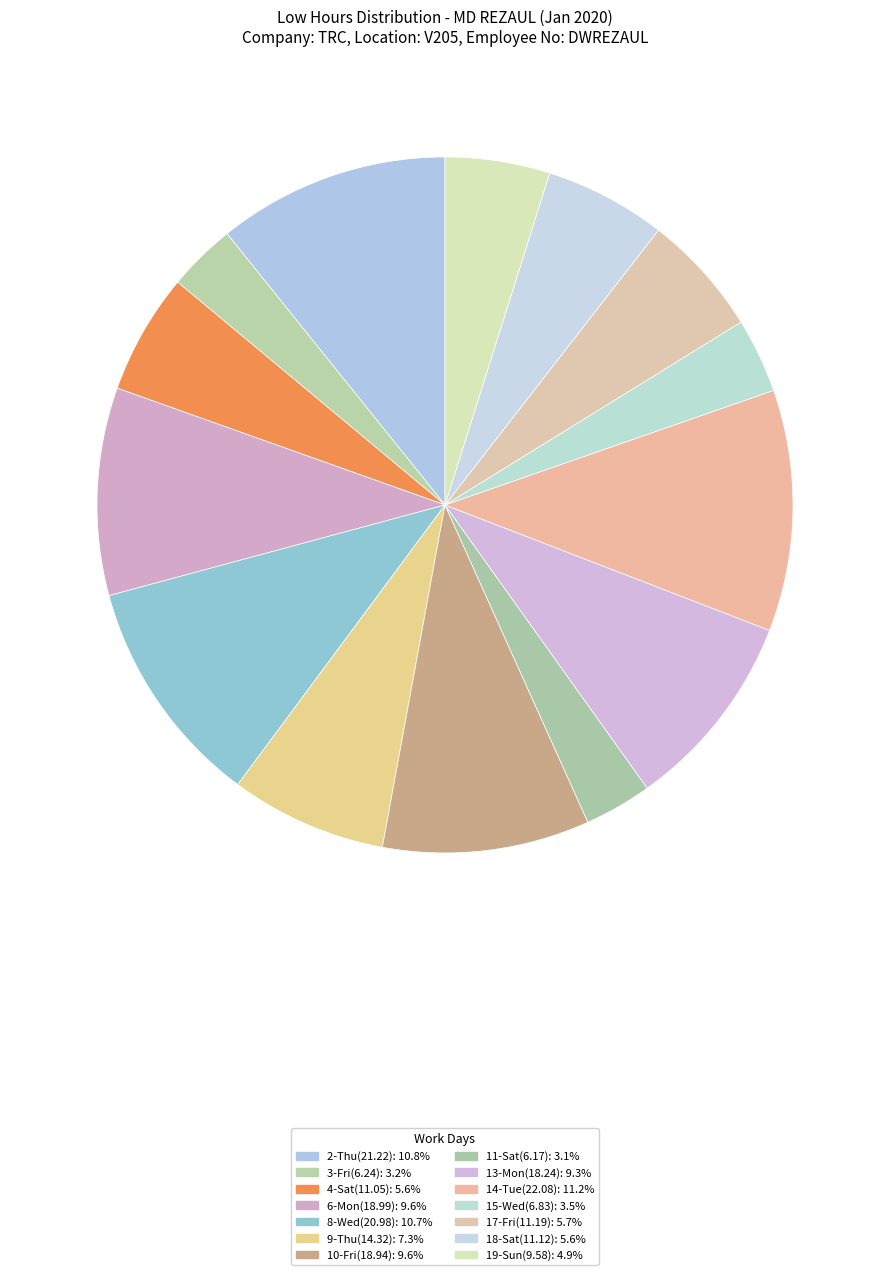

How many segments does this pie chart have?

14